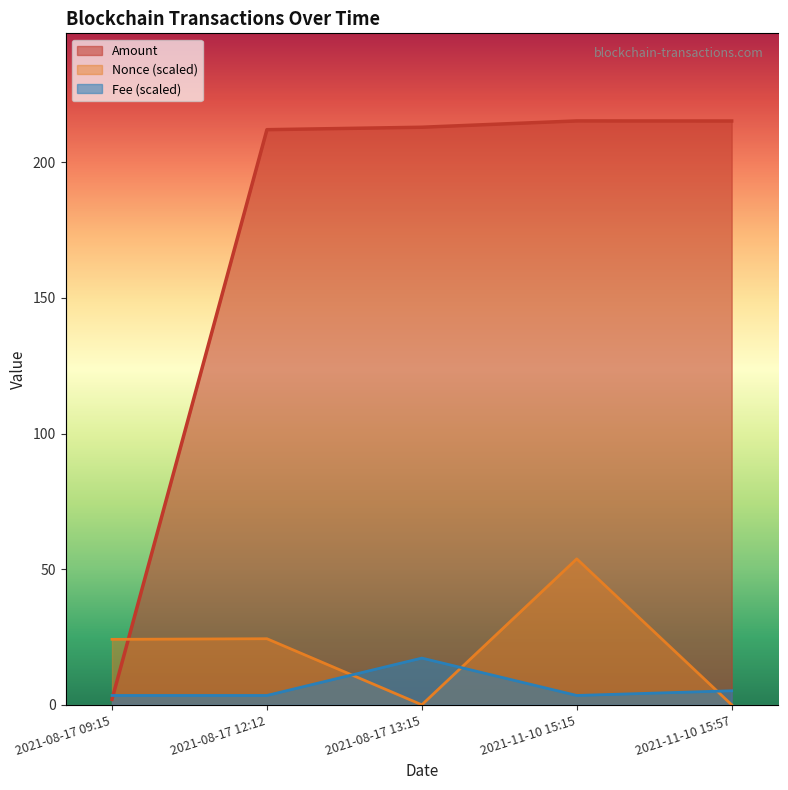

What is the label of the 2nd point from the left?

2021-08-17 12:12